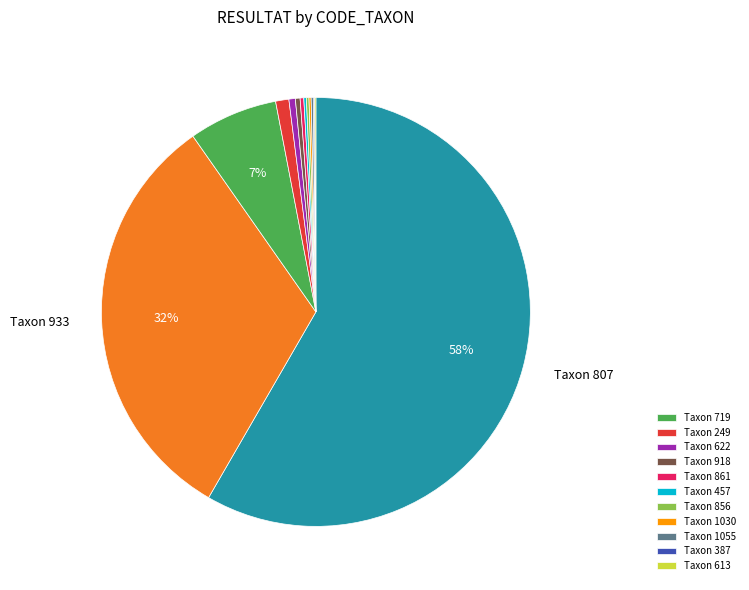

Is there a majority slice in this chart?

Yes